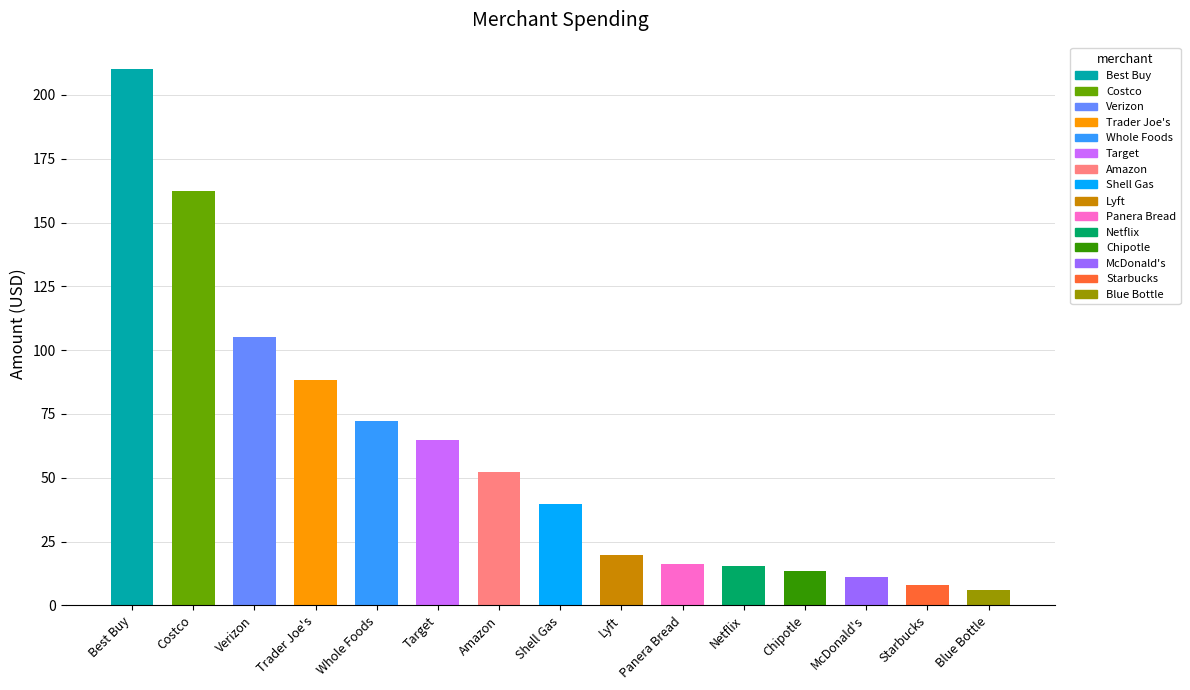

List the labels in order of value, smallest first.

Blue Bottle, Starbucks, McDonald's, Chipotle, Netflix, Panera Bread, Lyft, Shell Gas, Amazon, Target, Whole Foods, Trader Joe's, Verizon, Costco, Best Buy